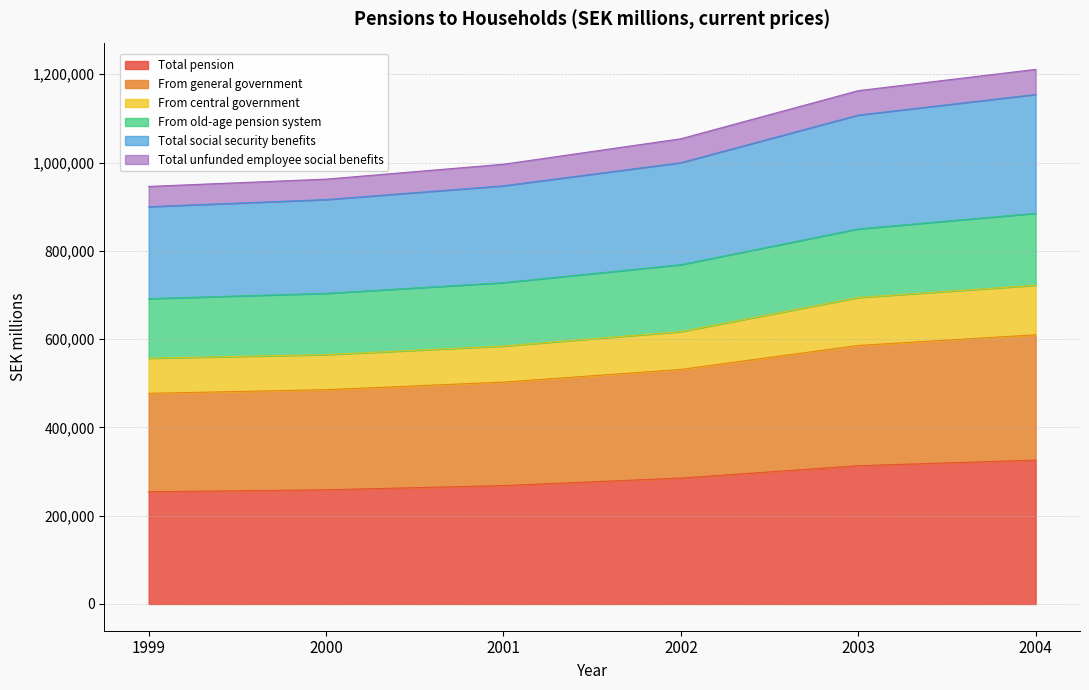

What is the highest value of the Total pension series?

325933